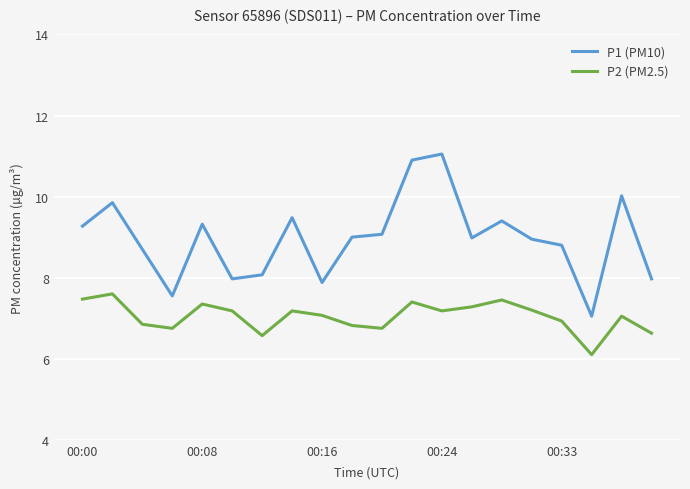

What is the greatest value displayed?

11.1